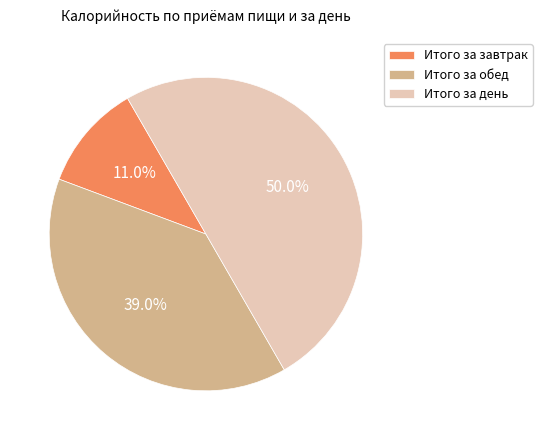

What percentage is NOT represented by Итого за завтрак?

89.0%